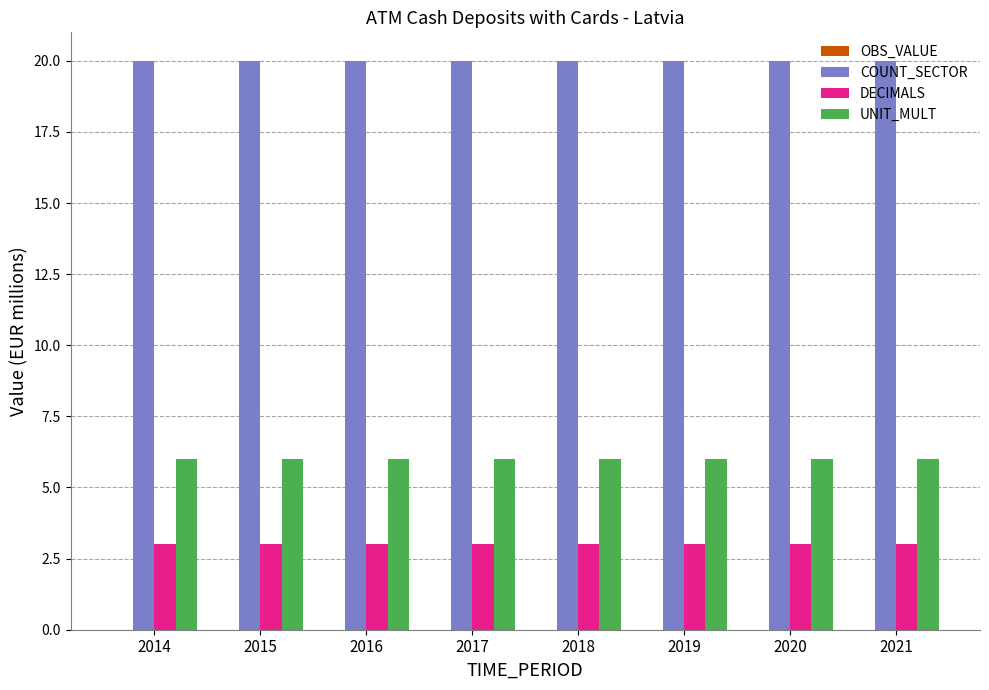

What is the maximum value shown in the chart?

20